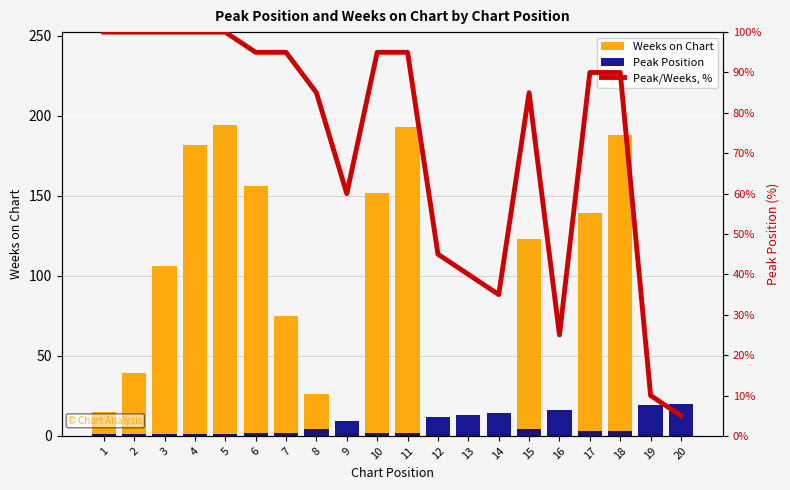

How many groups of bars are there?

20